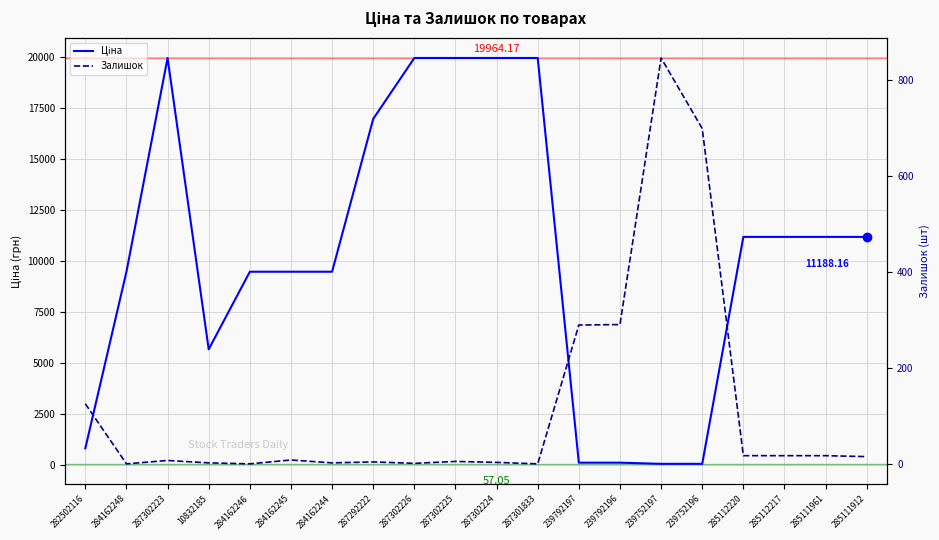

Where is the first local maximum for Ціна?

287302223